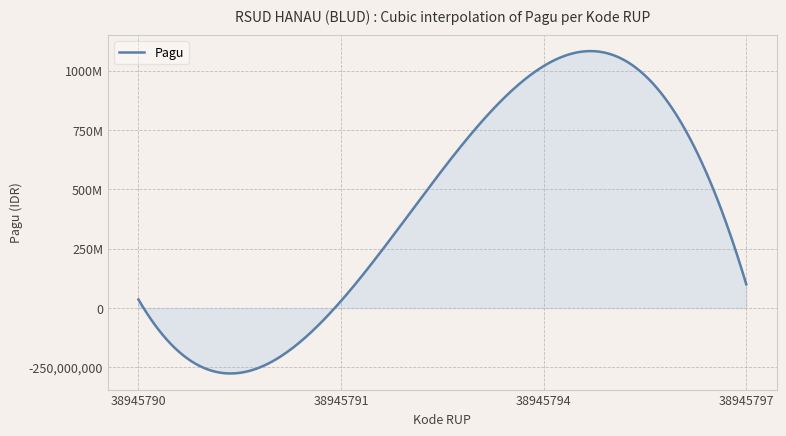

What is the value of the 2nd point from the left?

30000000